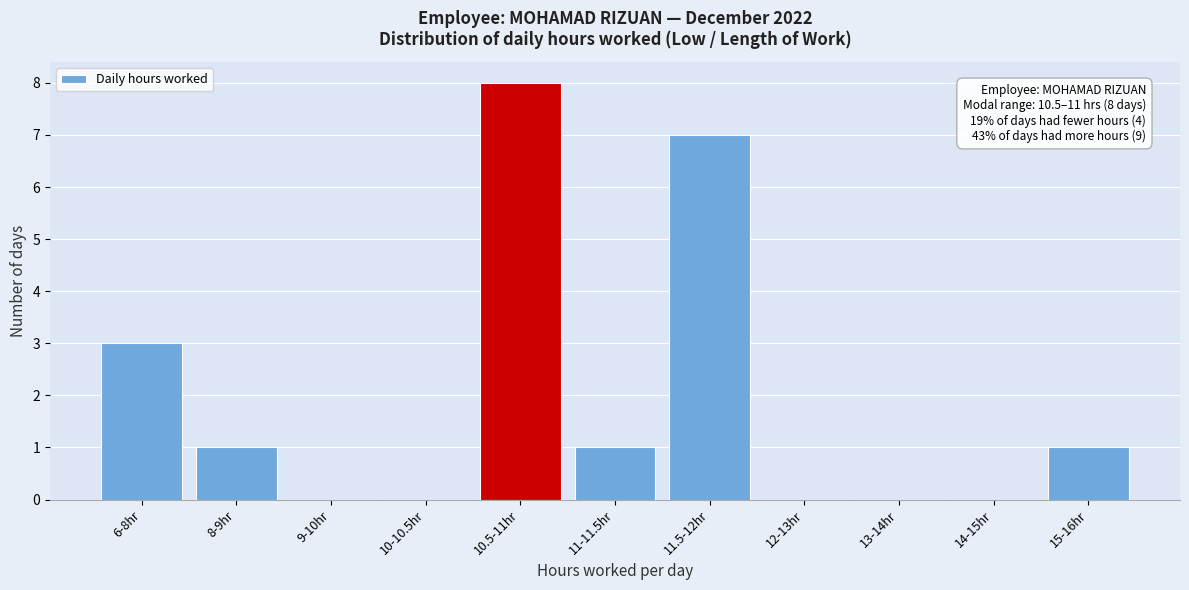

Reading right to left, extract all data points from this chart.

15-16hr=1	14-15hr=0	13-14hr=0	12-13hr=0	11.5-12hr=7	11-11.5hr=1	10.5-11hr=8	10-10.5hr=0	9-10hr=0	8-9hr=1	6-8hr=3